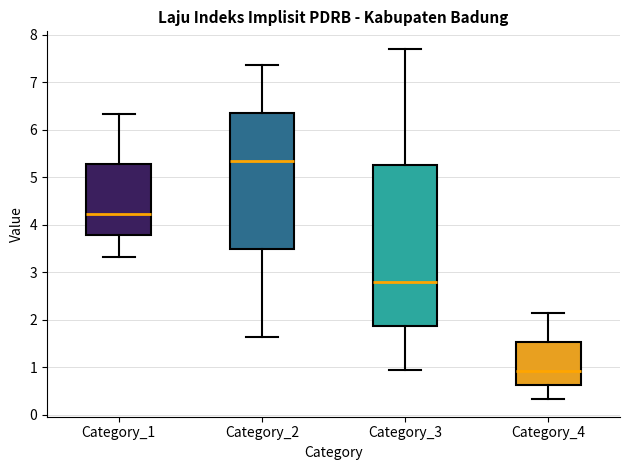

Which box is the tallest, from its lower edge to its upper edge?

Category_3